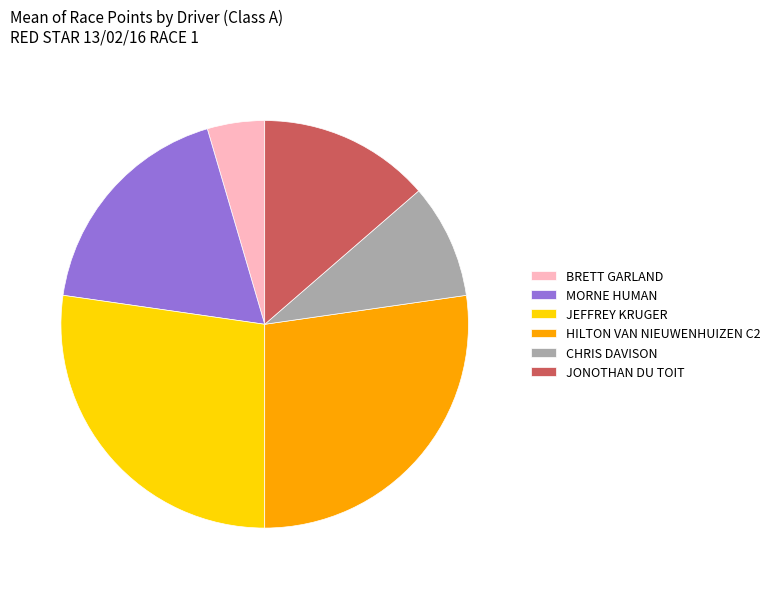

How many slices are in this pie chart?

6